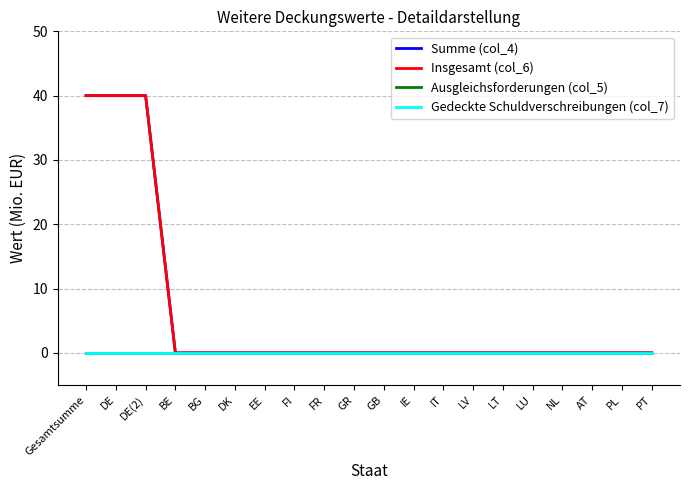

What is the difference between the Insgesamt (col_6) values at GB and DE?

40